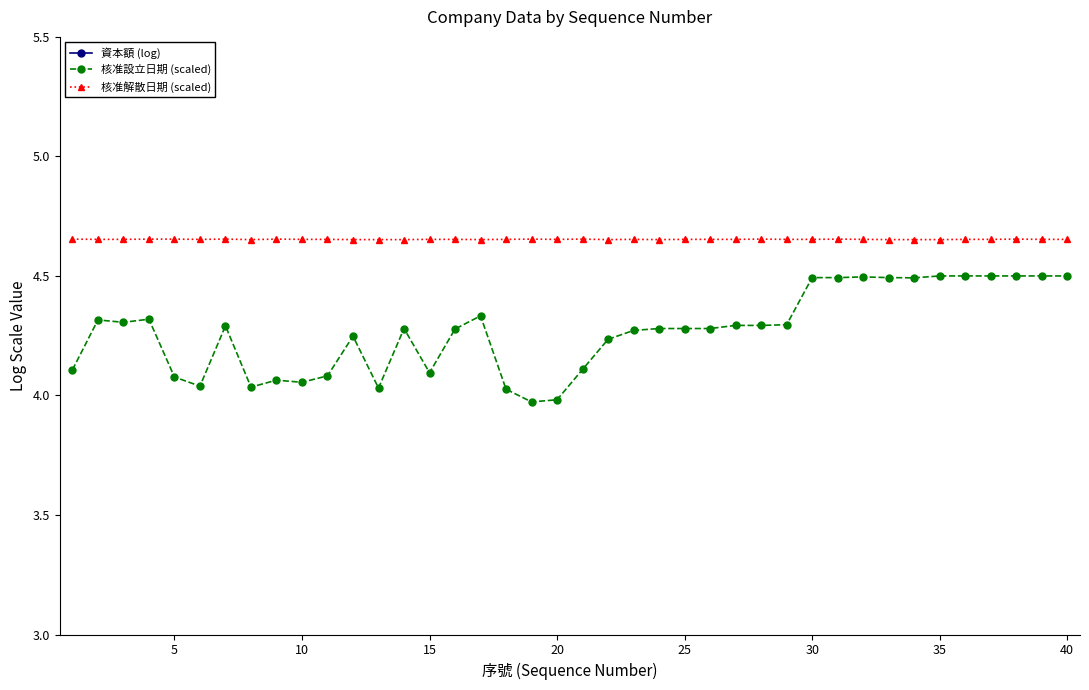

True or false: 核准設立日期 (scaled) has more than 2 points higher than both neighbors.

True